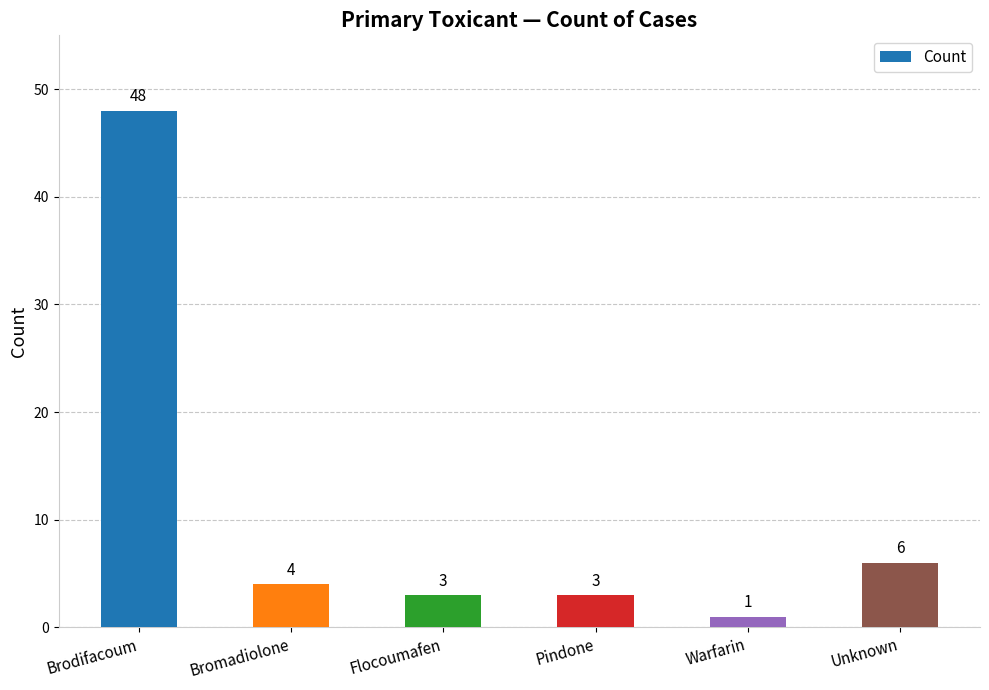

What is the value of the 6th bar from the left?

6